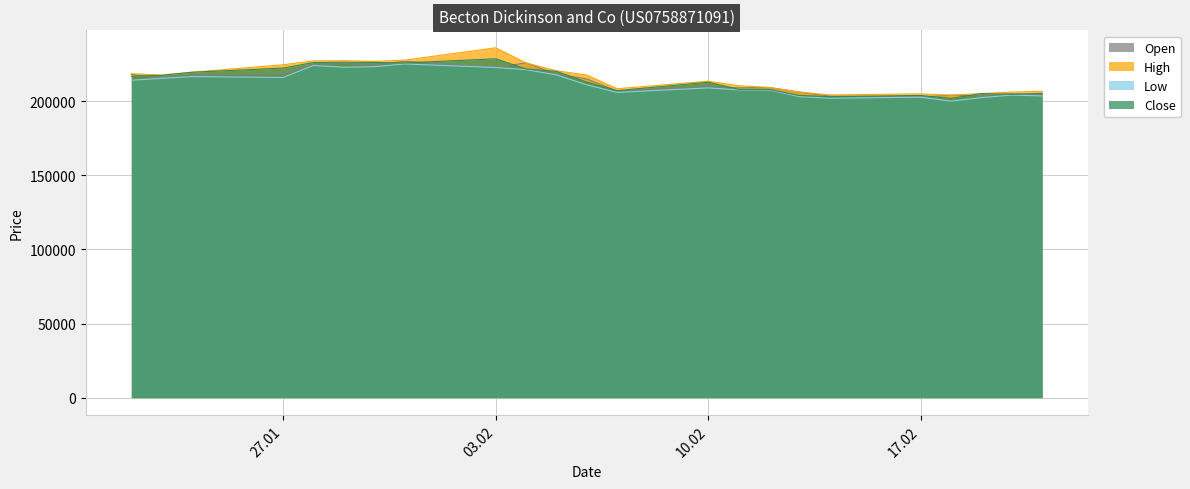

Which label corresponds to the smallest value in the chart?

18.02.2025